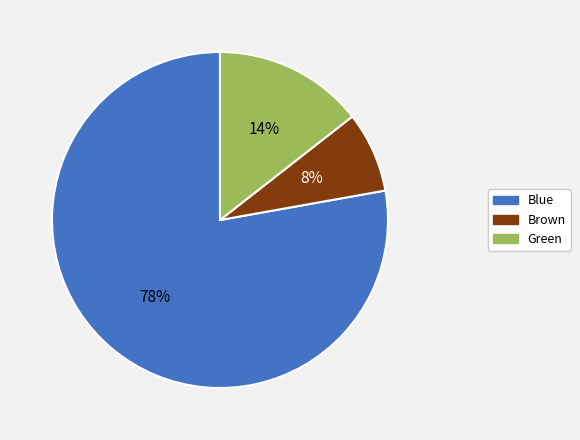

Combined, do Blue and Green account for over 50%?

Yes